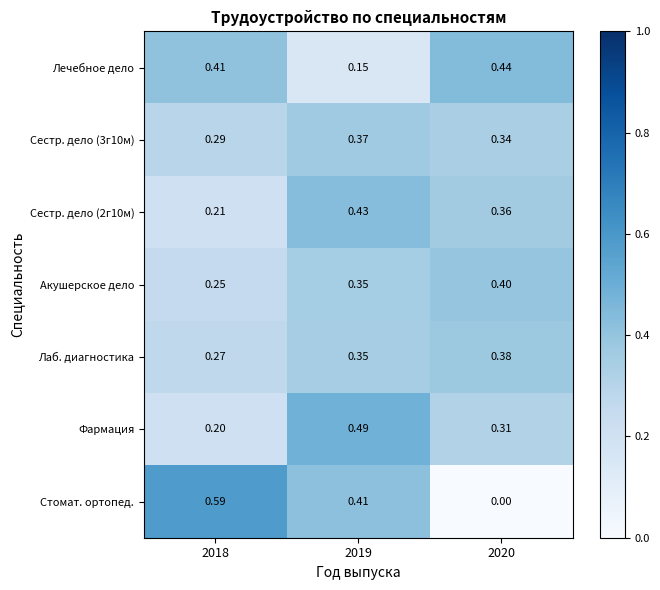

Between 2018 and 2019, which series saw the biggest shift?

Фармация